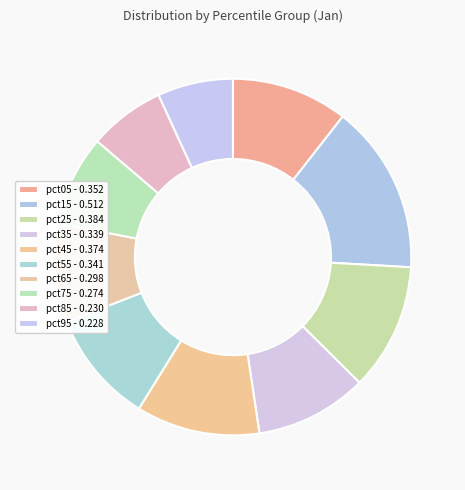

Count the number of slices in the pie.

10